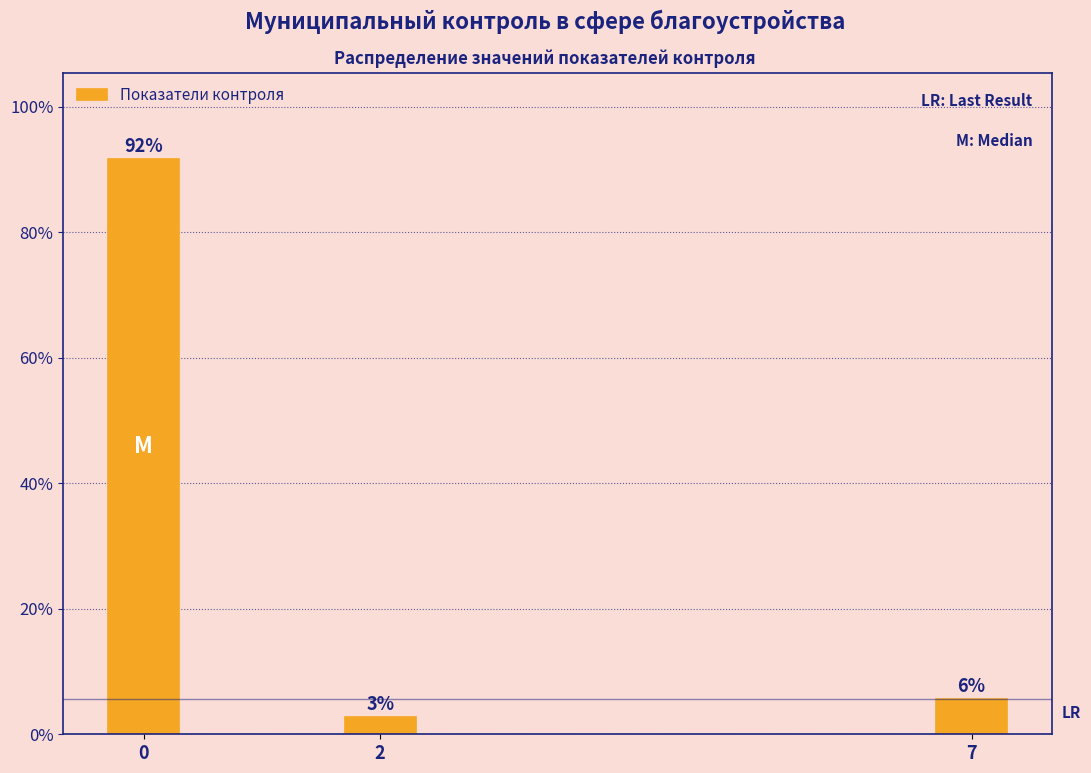

Does the chart contain any negative values?

No